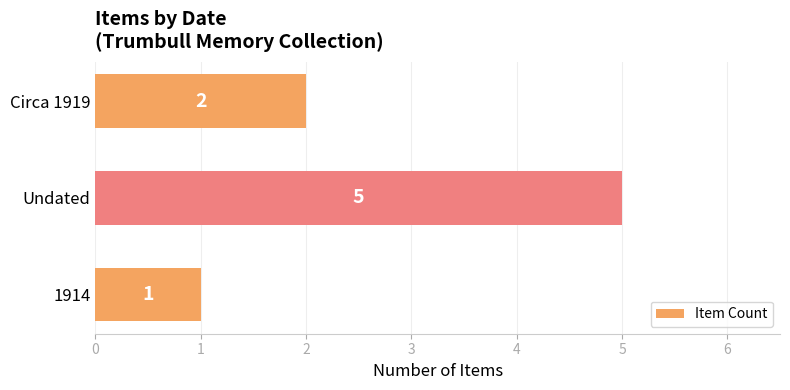

Reading bottom to top, what are all the values shown in this chart?

1	5	2